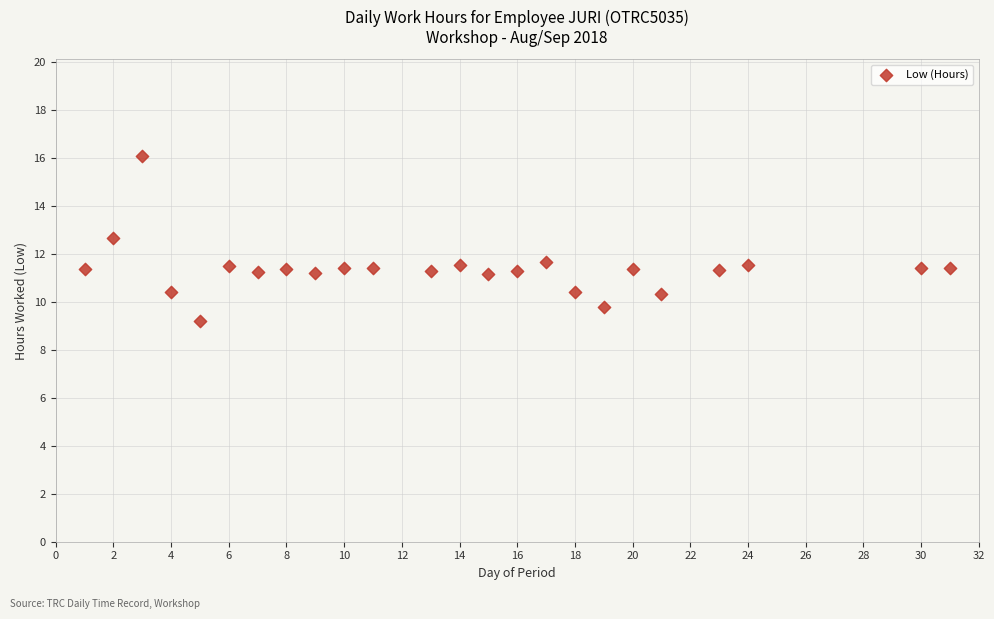

What is the range of Y values (max minus min)?

6.9